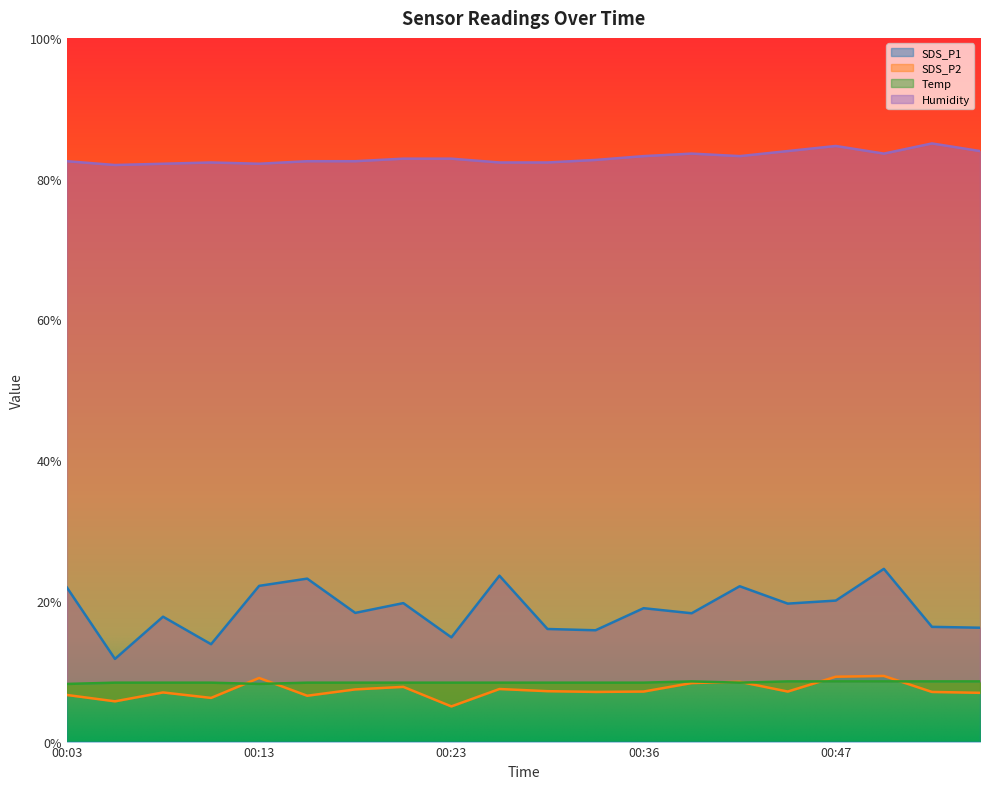

How many interior local peaks does the SDS_P1 series have?

7